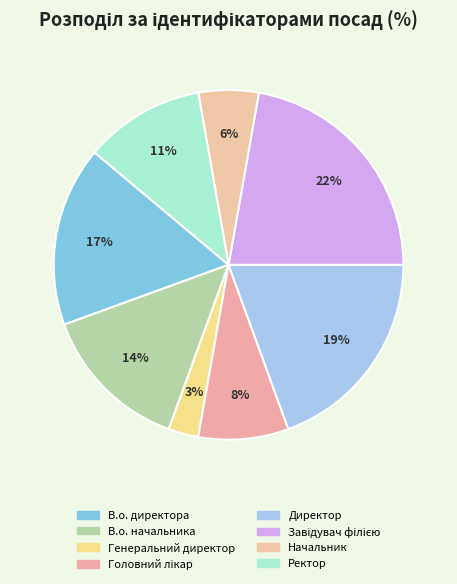

What percentage is the Ректор slice, to the nearest percent?

11%